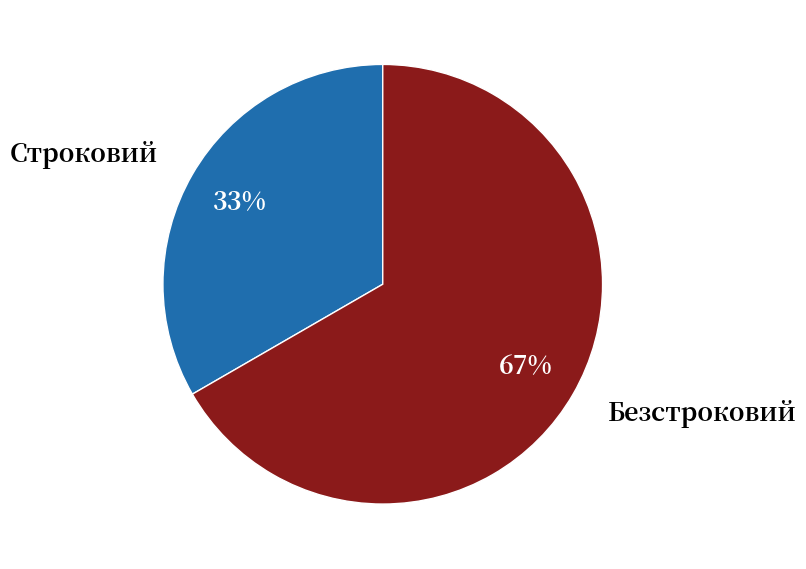

Count the number of slices in the pie.

2